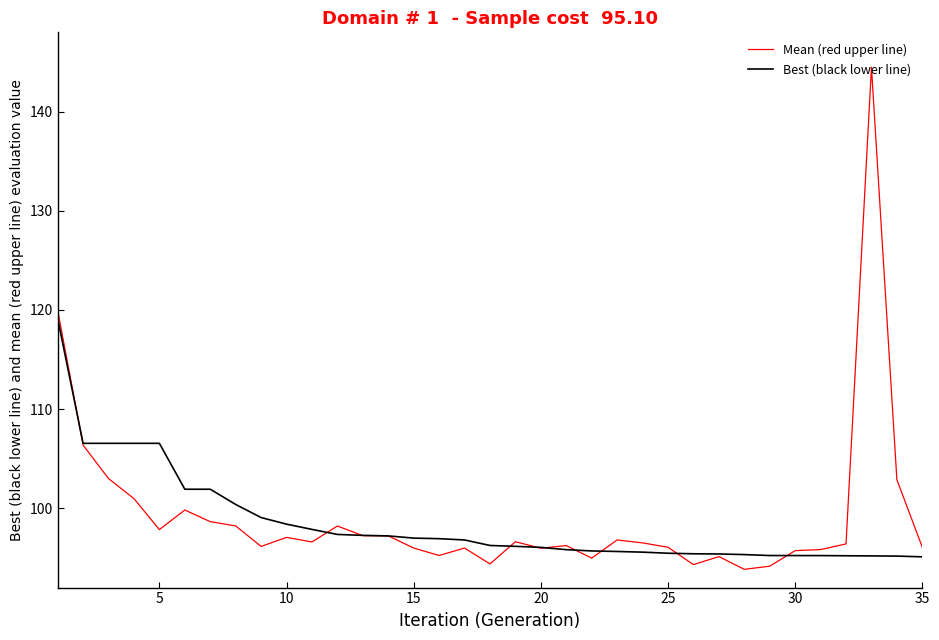

What is the minimum value for Mean (red upper line)?

93.8